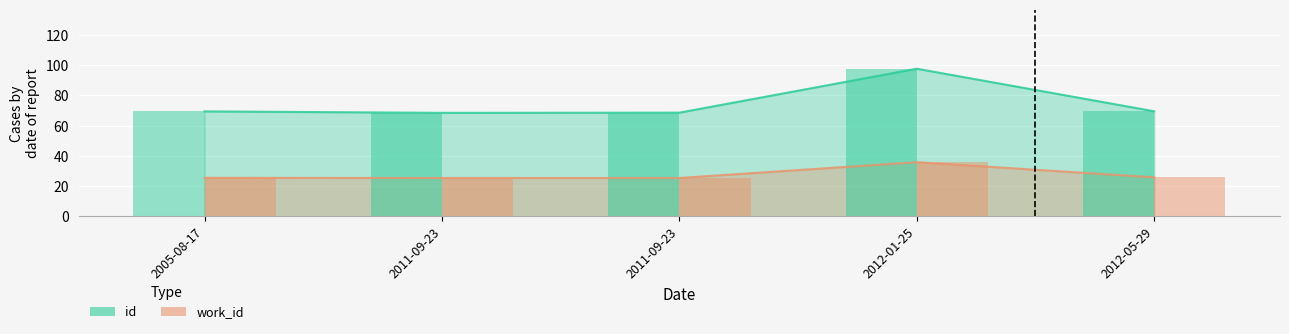

What is the average value of the id series?

74.7